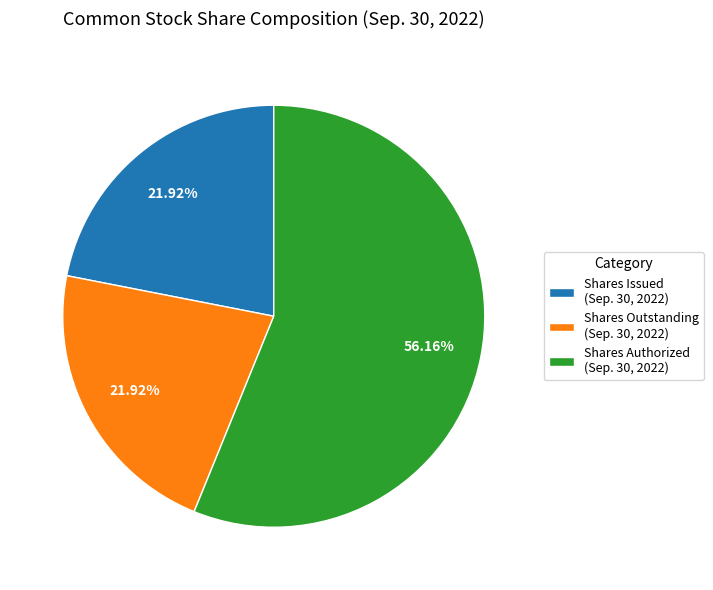

To the nearest percent, what is the average slice percentage?

33%